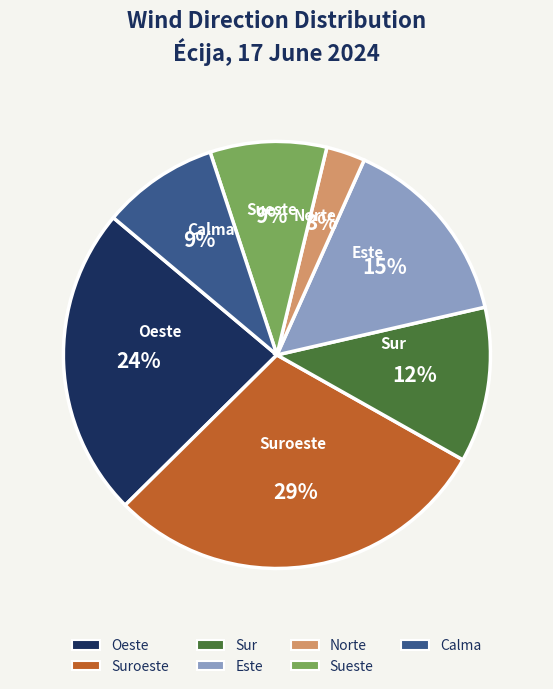

How many slices are in this pie chart?

7